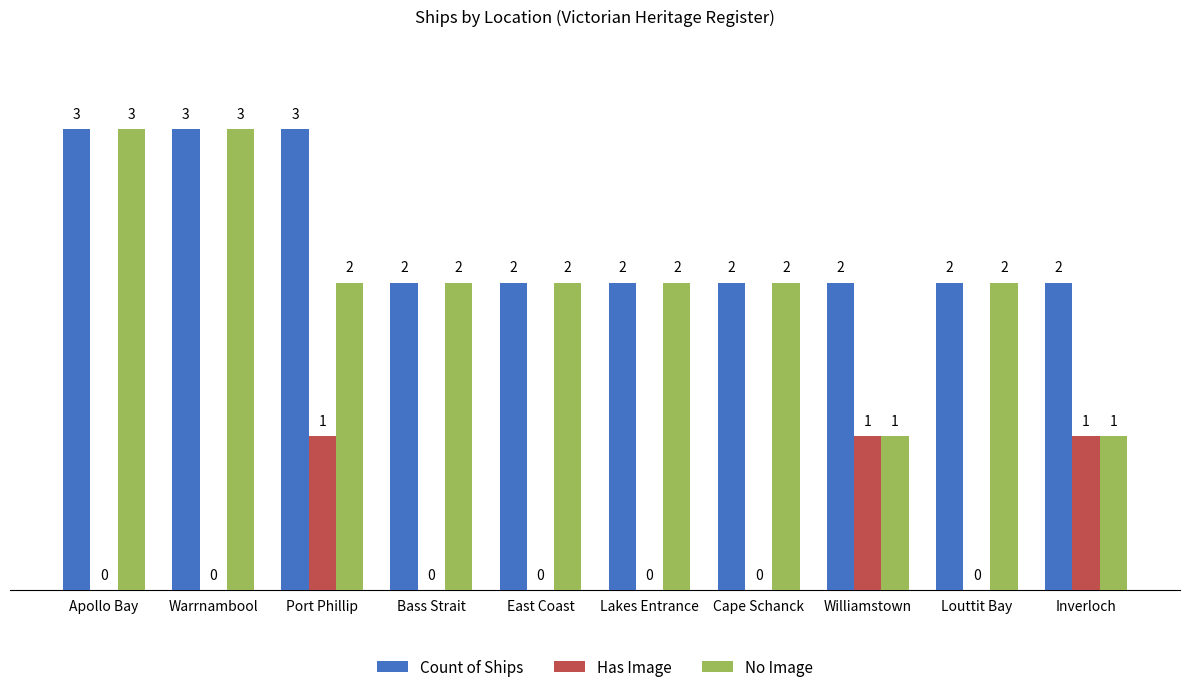

What is the sum of all Has Image values?

3